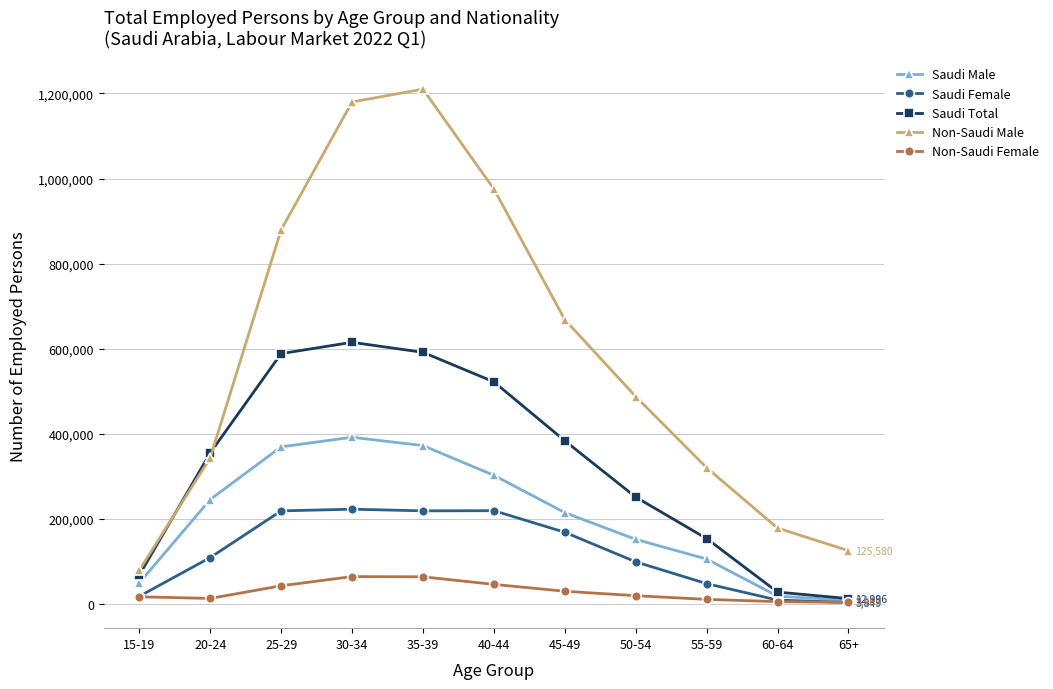

The value of Saudi Male at 35-39 is 528744. True or false?

False